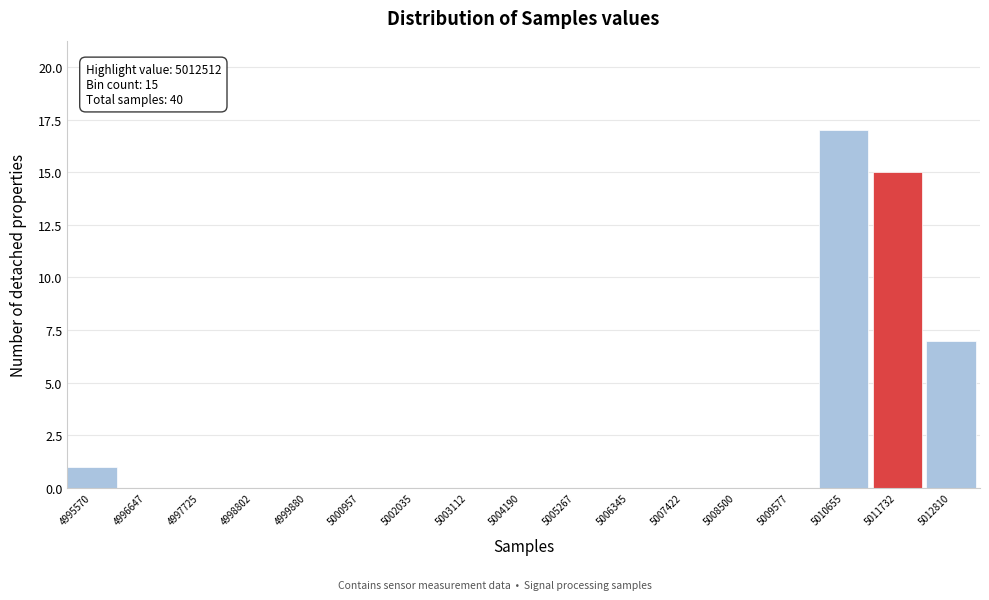

Reading left to right, what are all the values shown in this chart?

4995570=1	4996647=0	4997725=0	4998802=0	4999880=0	5000957=0	5002035=0	5003112=0	5004190=0	5005267=0	5006345=0	5007422=0	5008500=0	5009577=0	5010655=17	5011732=15	5012810=7